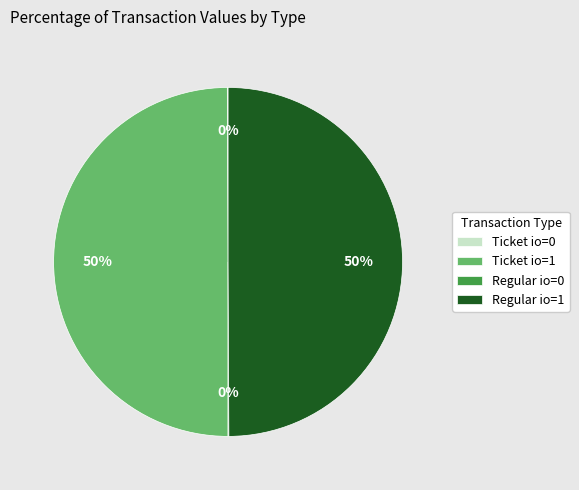

What percentage is the Ticket io=1 slice, to the nearest percent?

50%